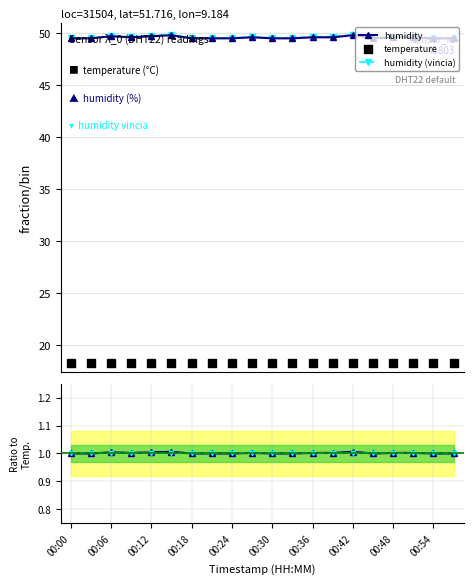

Is the value of temperature at 00:00 greater than the value of humidity (vincia) at 00:54?

No